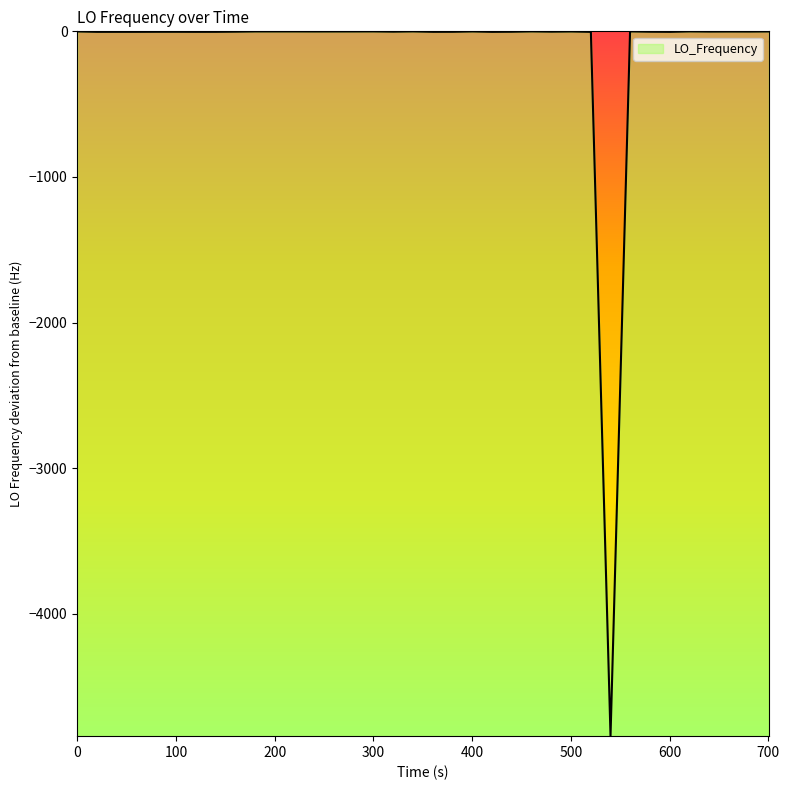

How many points are higher than both their immediate neighbors (excluding endpoints)?

6